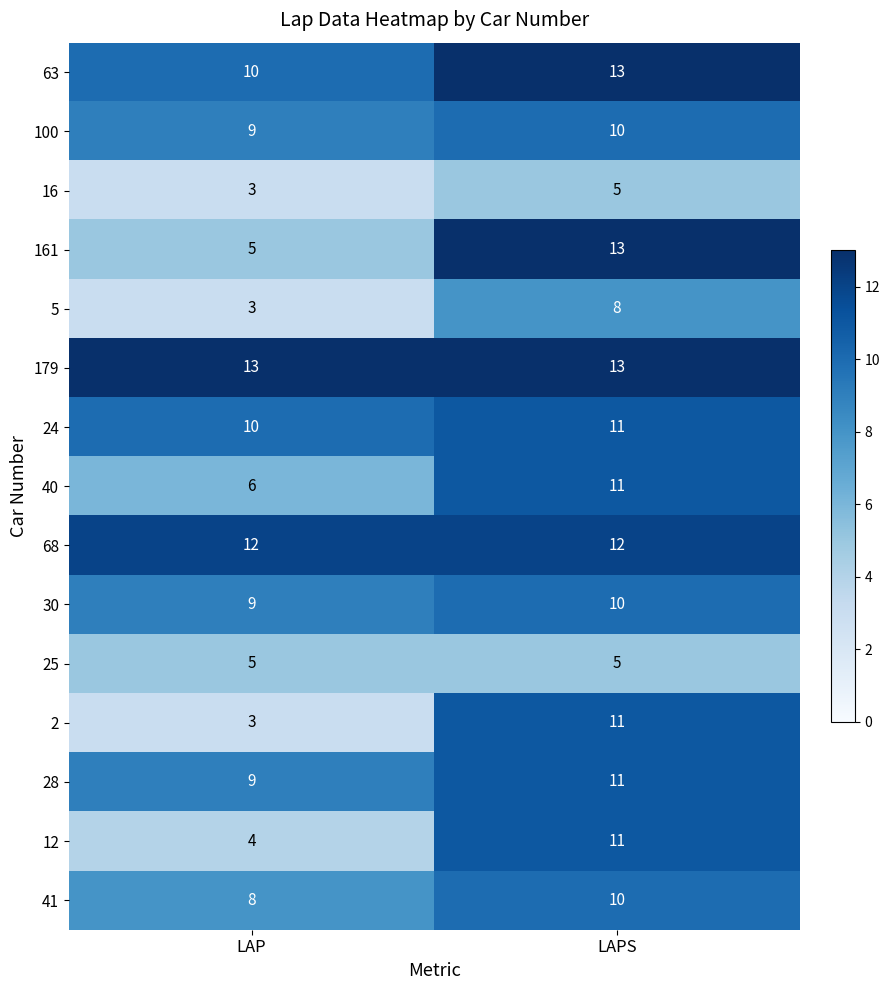

How many series are shown in this chart?

15